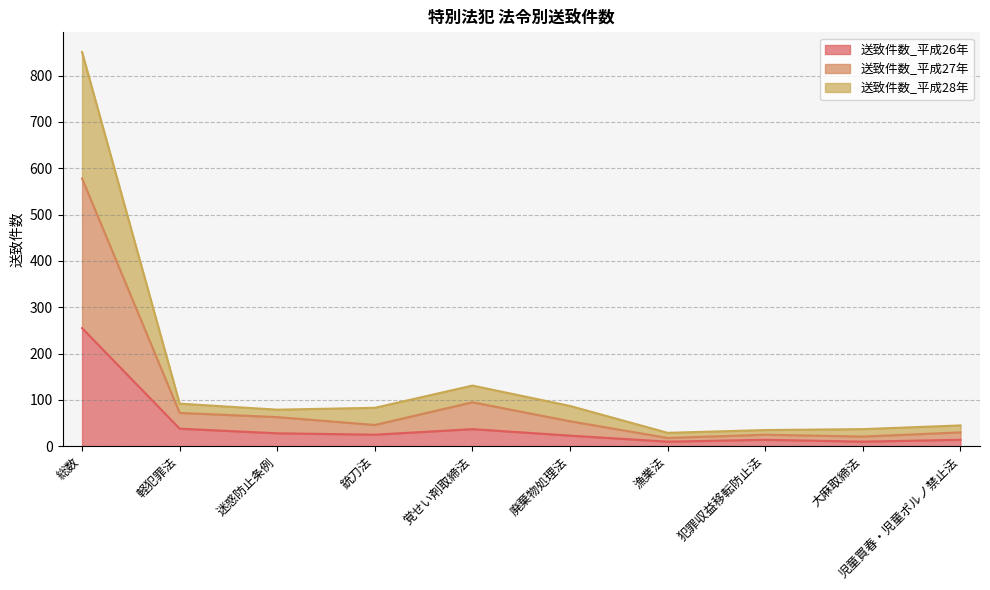

How many lines are shown in the chart?

3